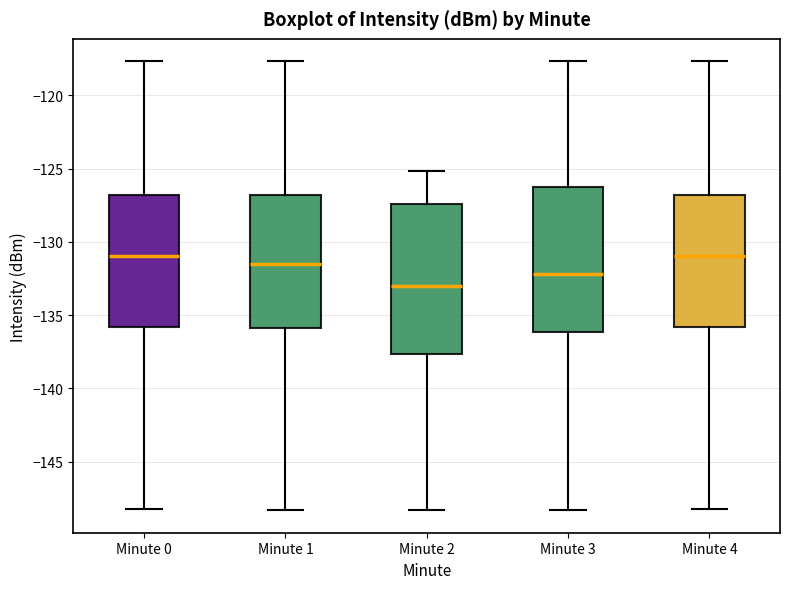

Which box has the lowest median line?

Minute 2